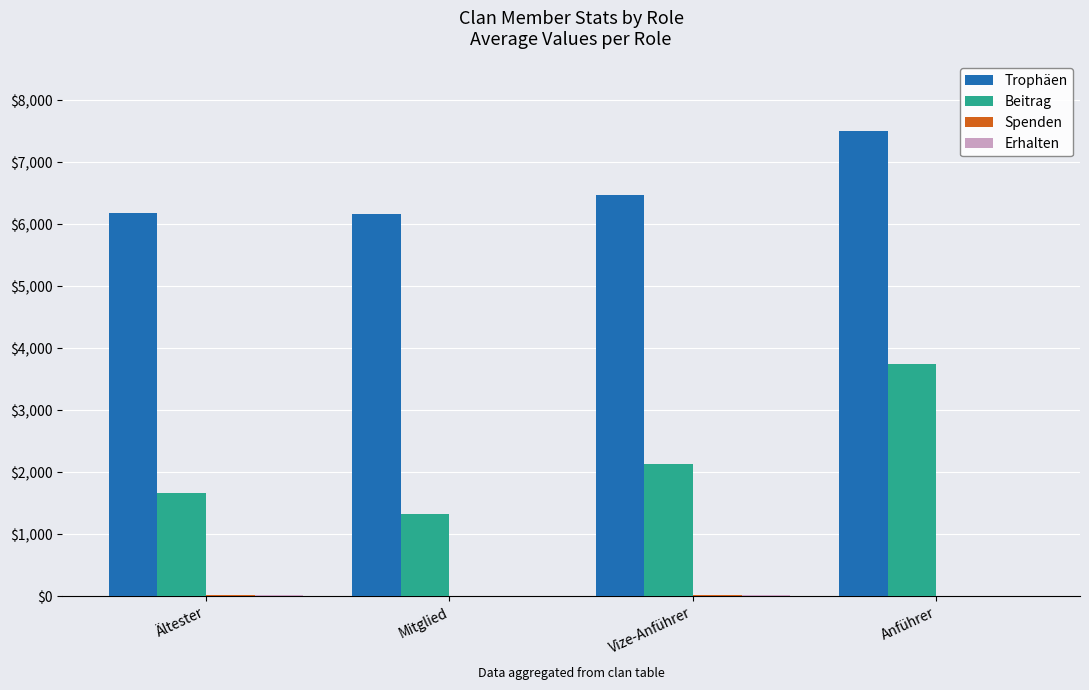

Are the bars grouped side by side (vs. stacked)?

Yes